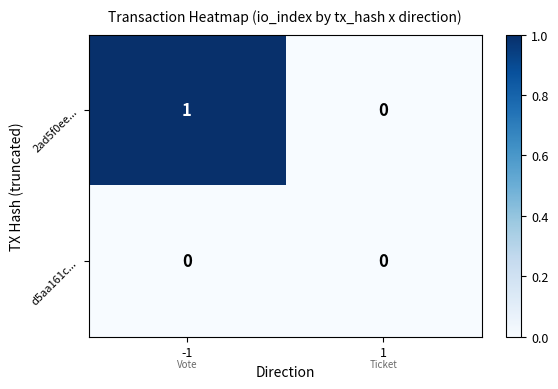

Between -1 and 1, which series saw the biggest shift?

2ad5f0ee...